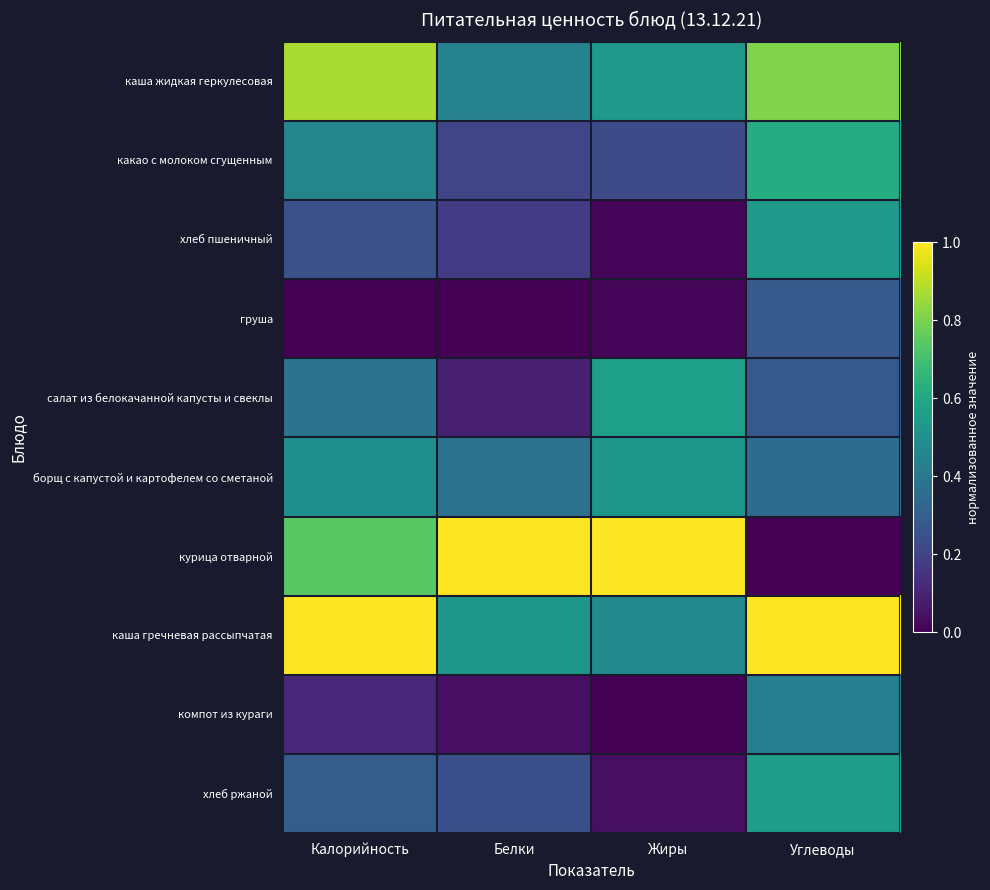

What is the total value across all series at Углеводы?

4.9